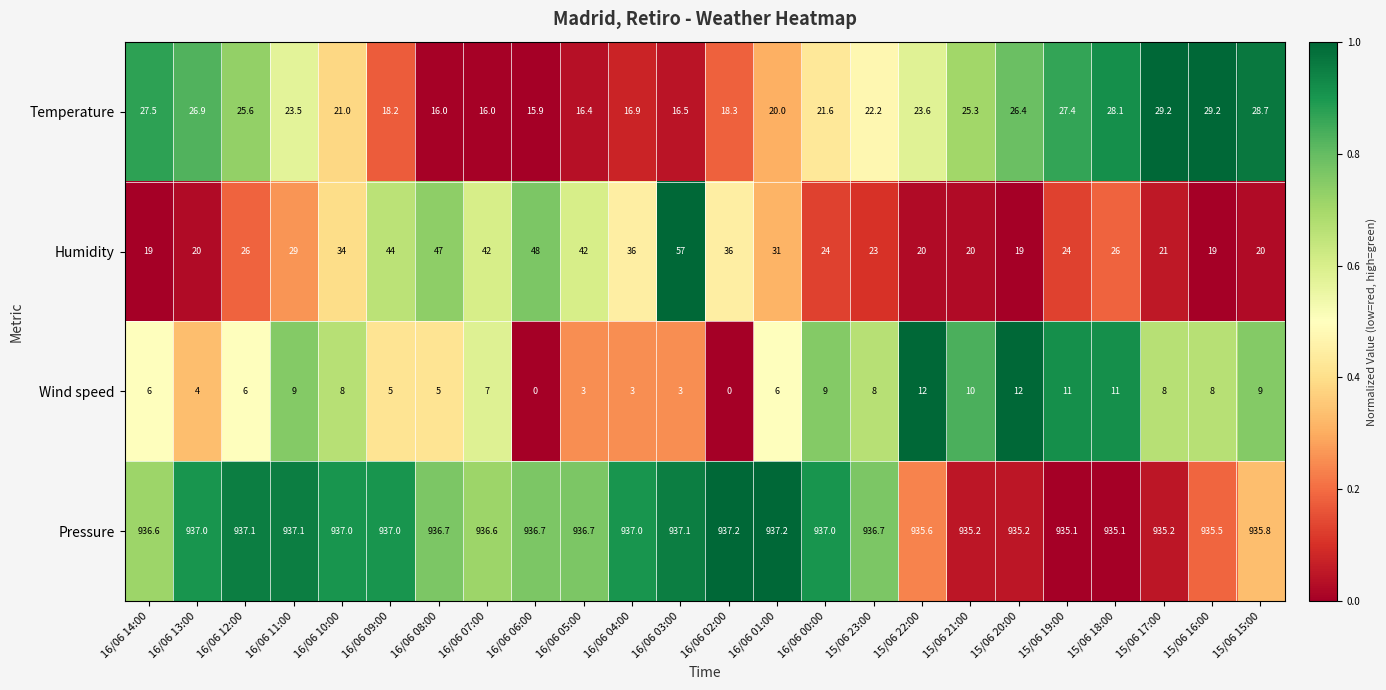

Is it true that Pressure equals 1516.8 at 16/06 00:00?

False